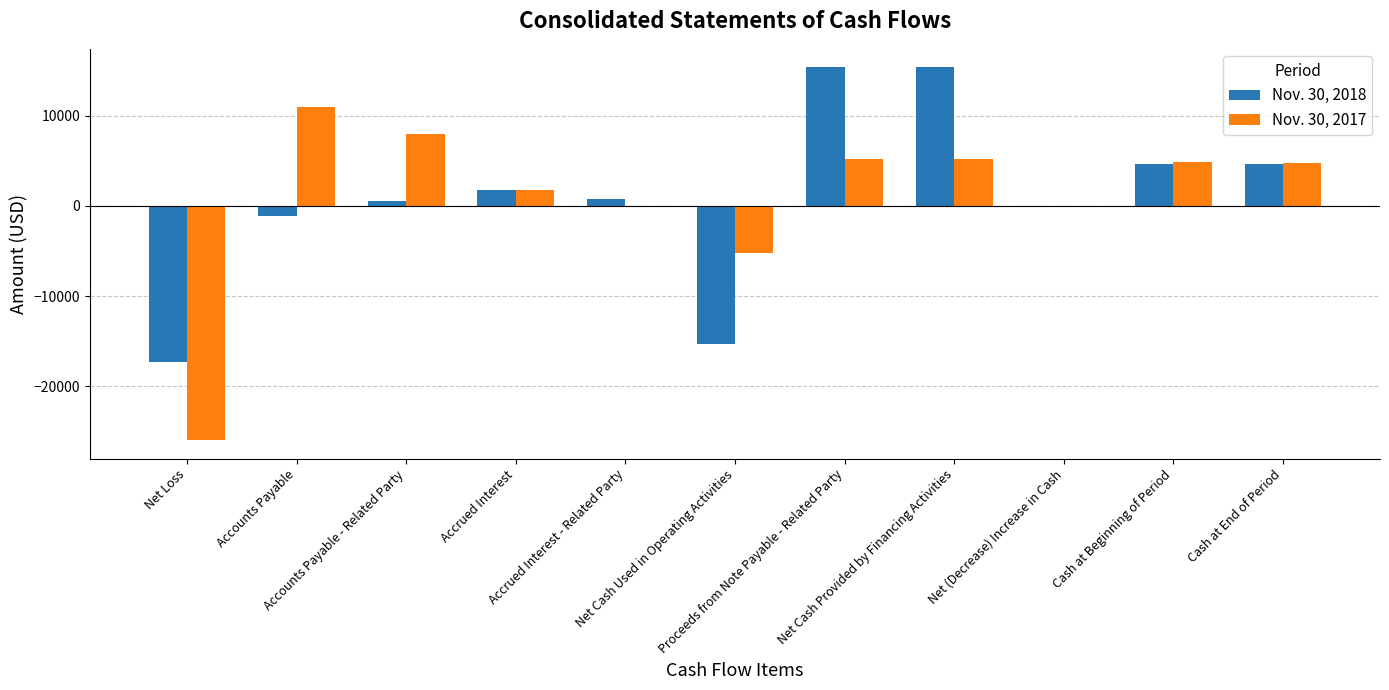

Which label corresponds to the largest value in the chart?

Proceeds from Note Payable - Related Party